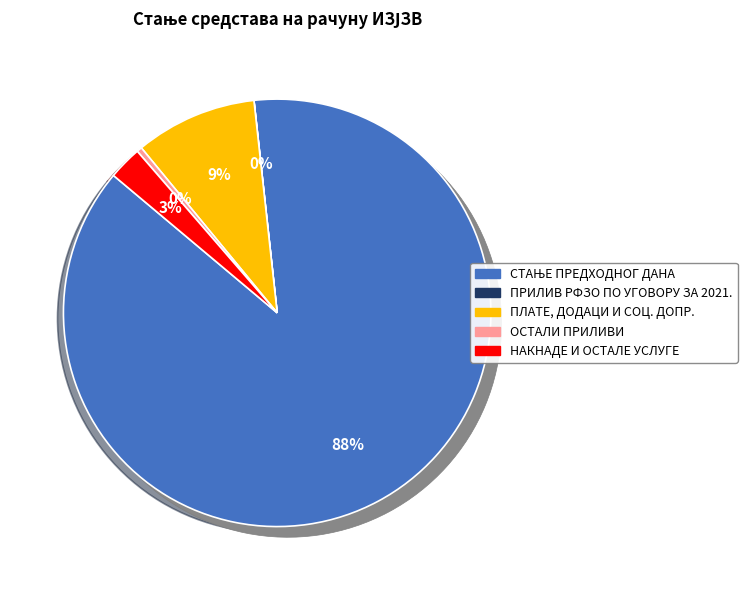

What is the change in value from ПЛАТЕ, ДОДАЦИ И СОЦ. ДОПР. to ОСТАЛИ ПРИЛИВИ?

-11174042.3